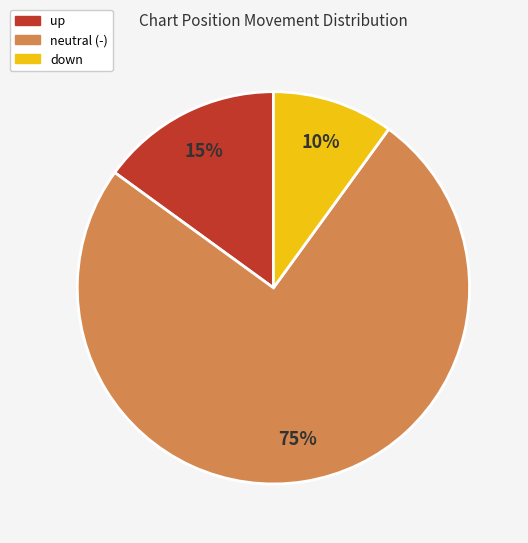

To the nearest percent, what is the combined percentage of neutral (-) and down?

85%